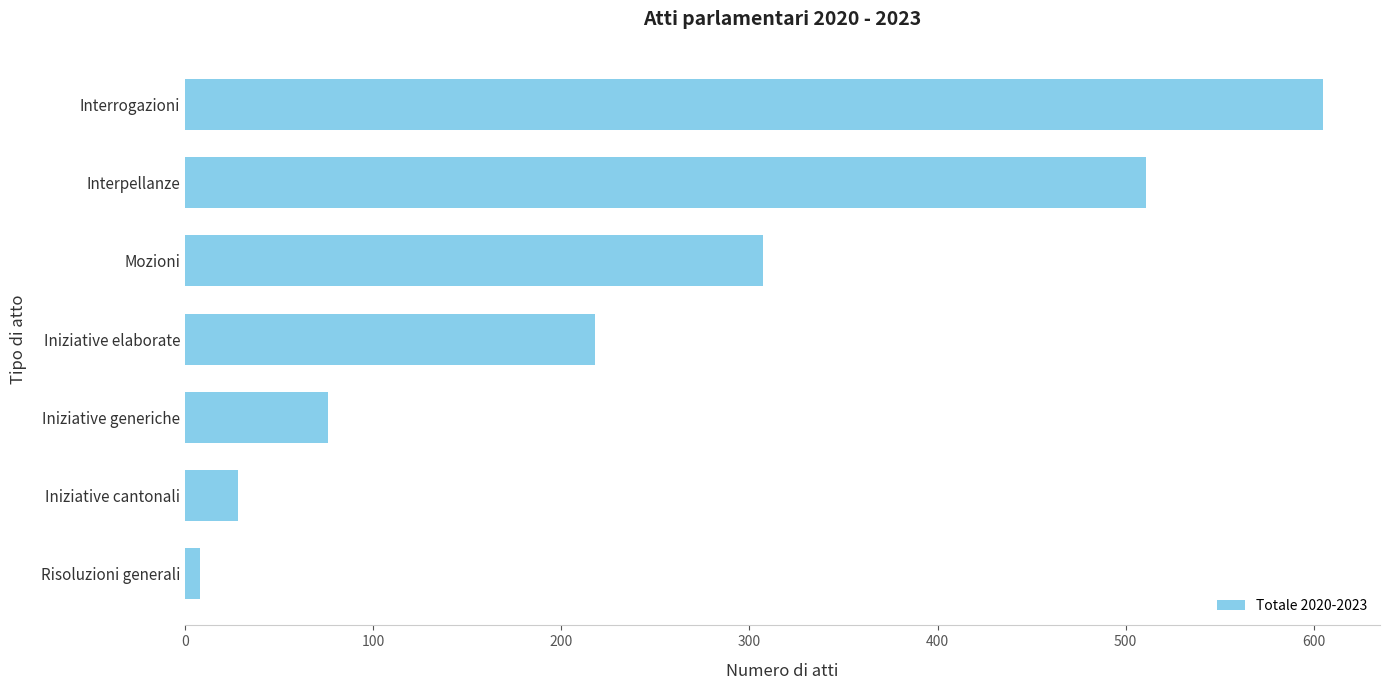

List the labels in order of value, largest first.

Interrogazioni, Interpellanze, Mozioni, Iniziative elaborate, Iniziative generiche, Iniziative cantonali, Risoluzioni generali